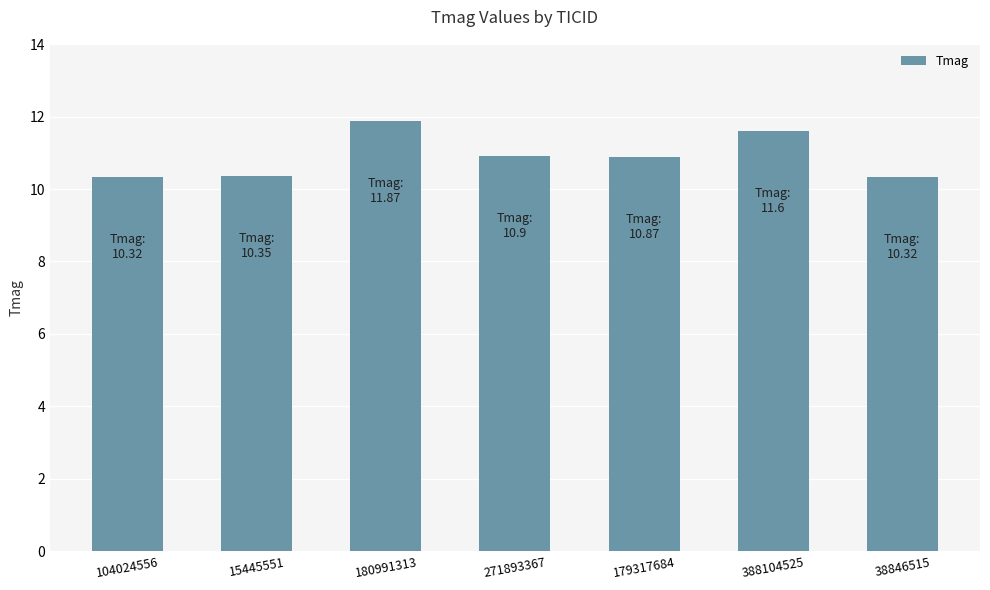

What is the label of the 3rd bar from the right?

179317684